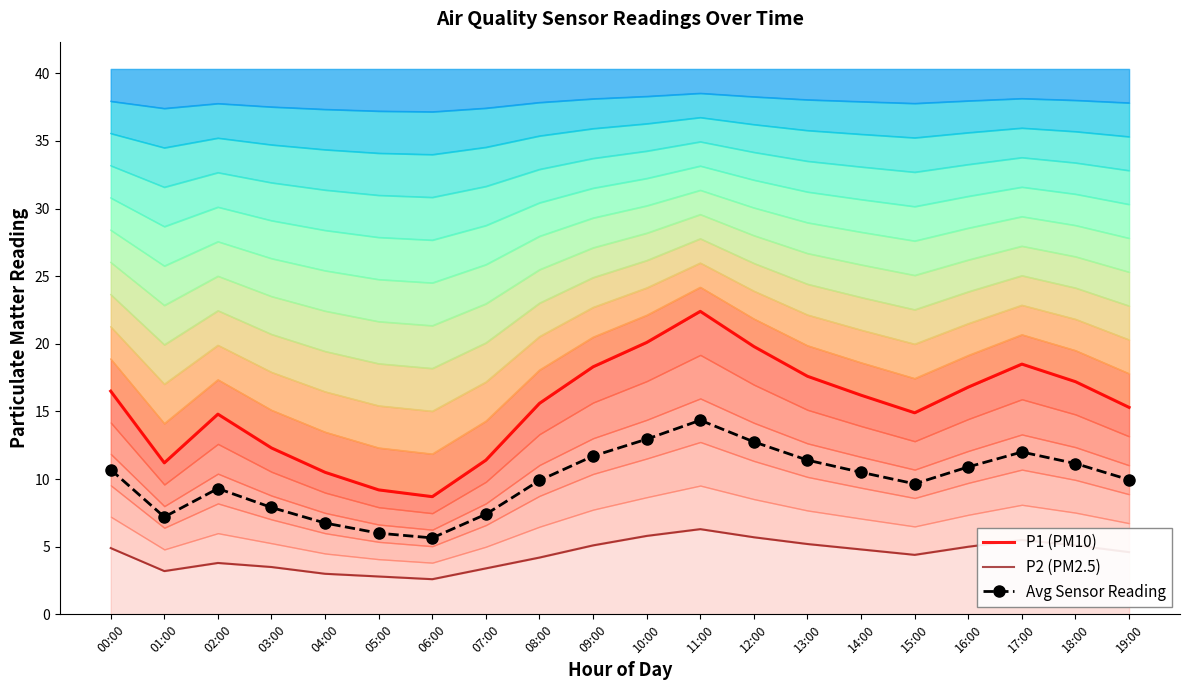

Reading left to right, list all the values displayed in this chart.

P1 (PM10): 16.5	11.2	14.8	12.3	10.5	9.2	8.7	11.4	15.6	18.3	20.1	22.4	19.8	17.6	16.2	14.9	16.8	18.5	17.2	15.3
P2 (PM2.5): 4.9	3.2	3.8	3.5	3.0	2.8	2.6	3.4	4.2	5.1	5.8	6.3	5.7	5.2	4.8	4.4	5.0	5.5	5.1	4.6
Avg Sensor Reading: 10.7	7.2	9.3	7.9	6.8	6.0	5.6	7.4	9.9	11.7	13.0	14.3	12.8	11.4	10.5	9.7	10.9	12.0	11.1	9.9